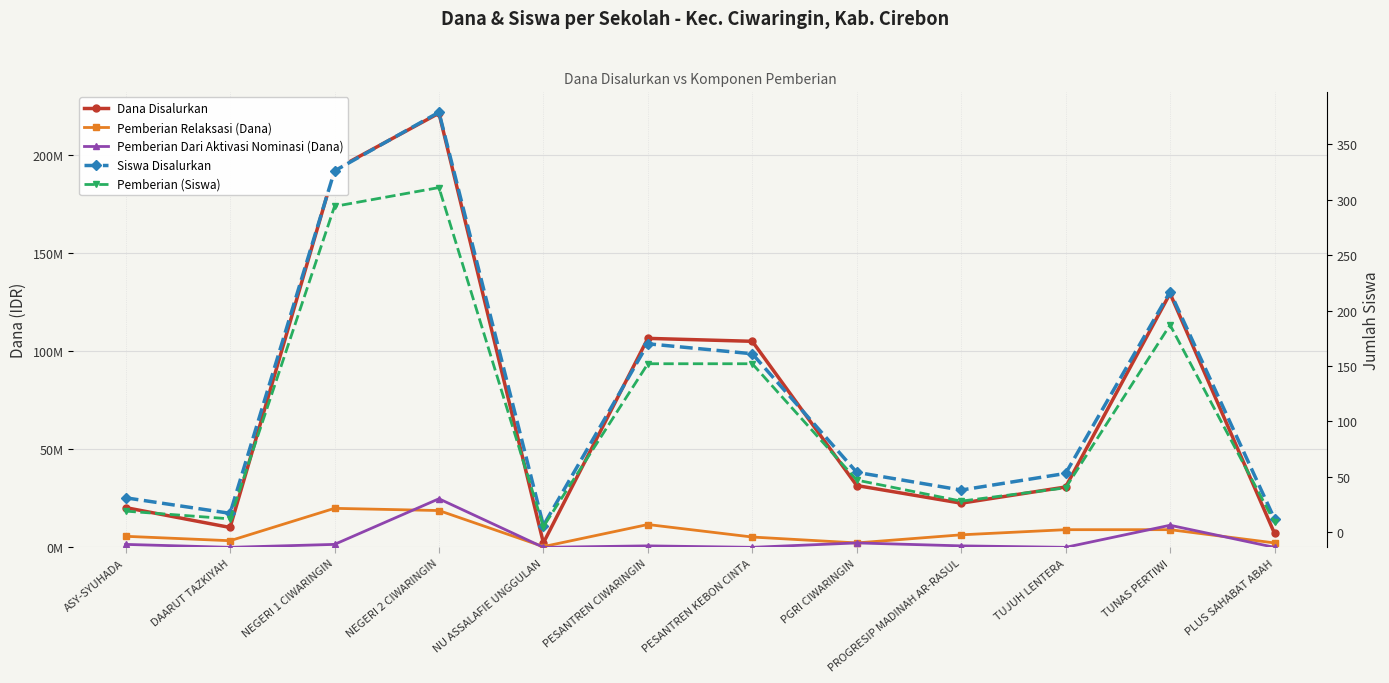

What is the difference between the Pemberian (Siswa) values at TUJUH LENTERA and NEGERI 2 CIWARINGIN?

271